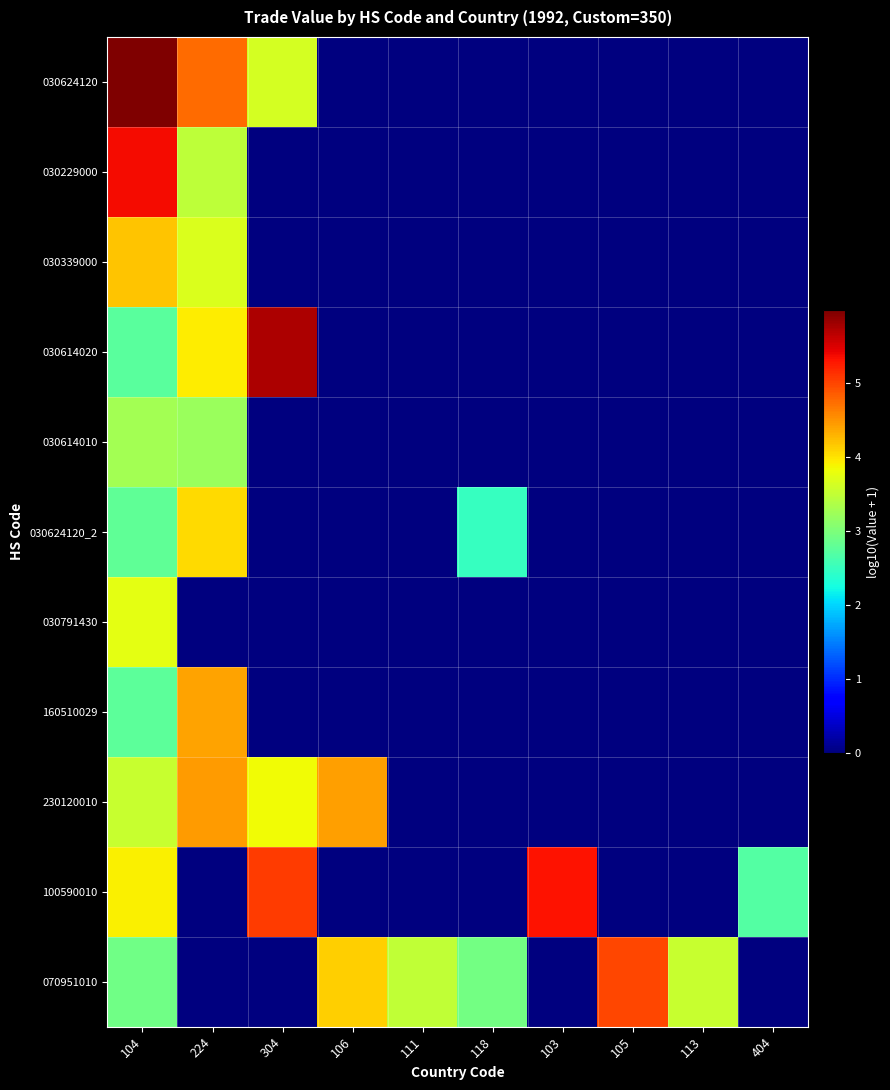

Which has a higher value, 113 or 106?

113